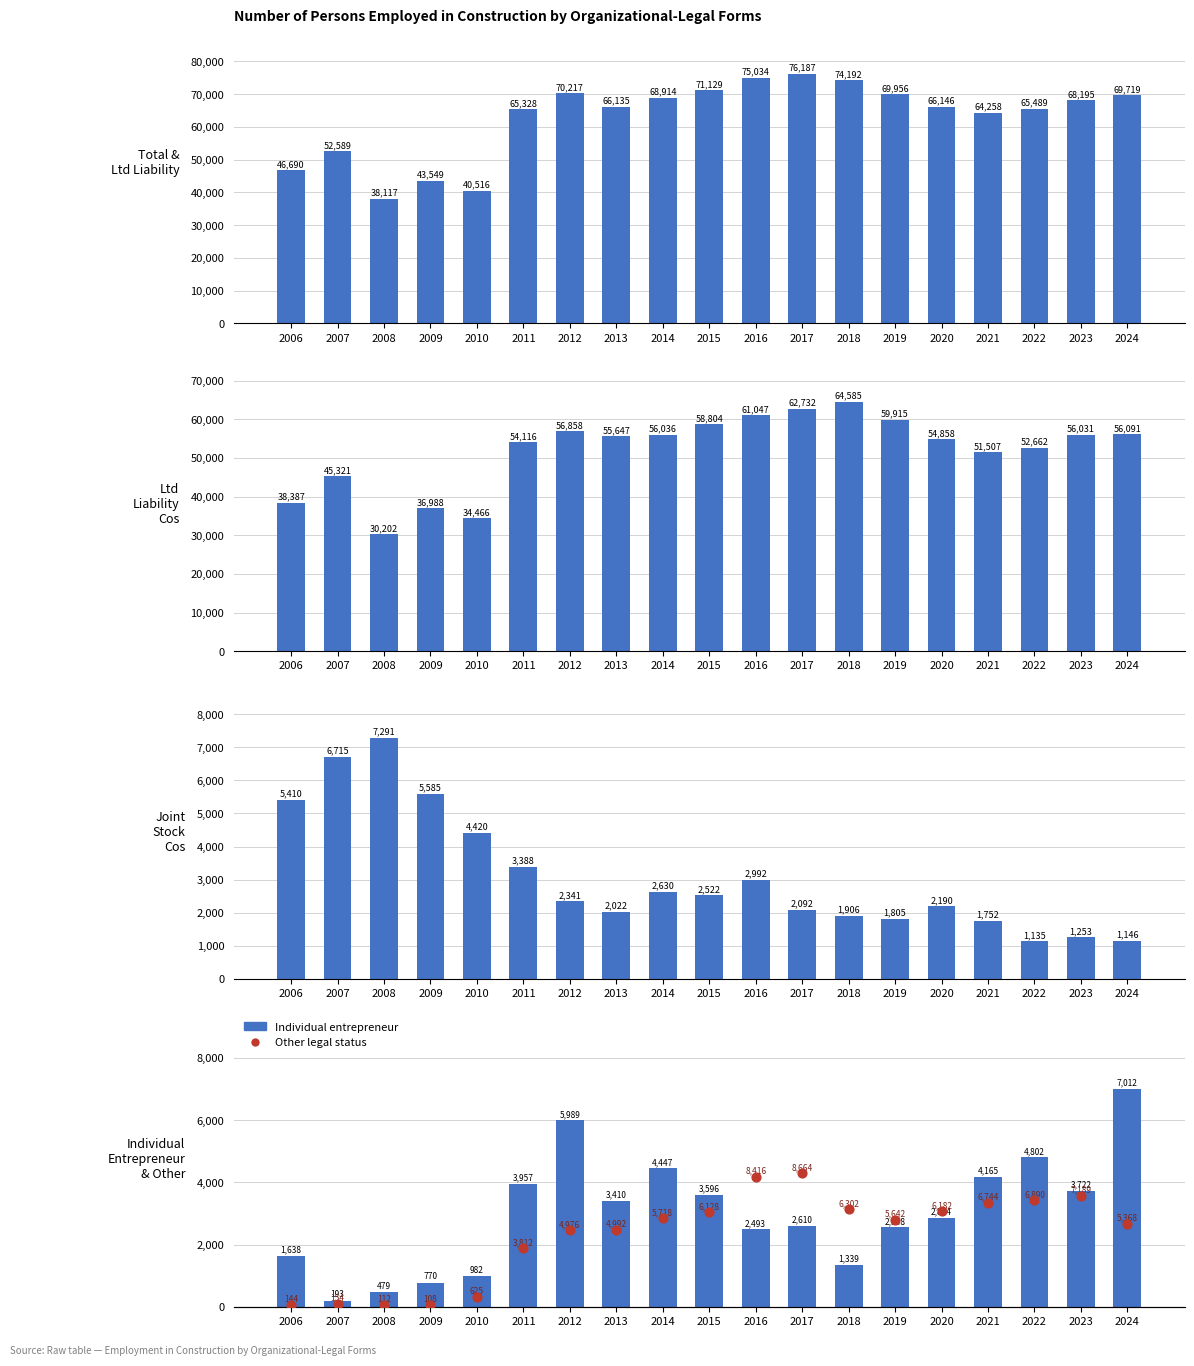

Which series reaches the minimum Y coordinate?

Other legal status